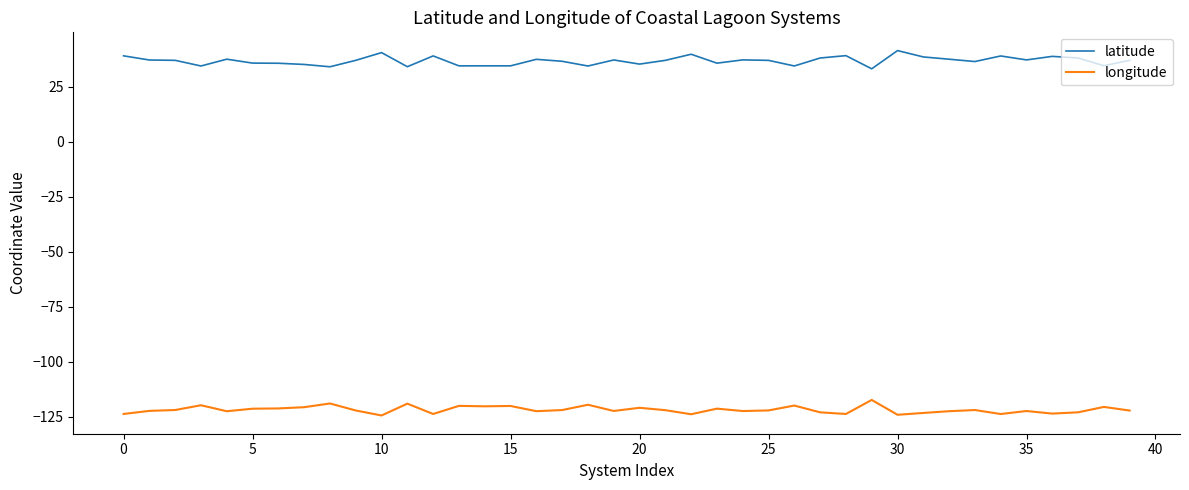

Which series has the largest total across all categories?

latitude